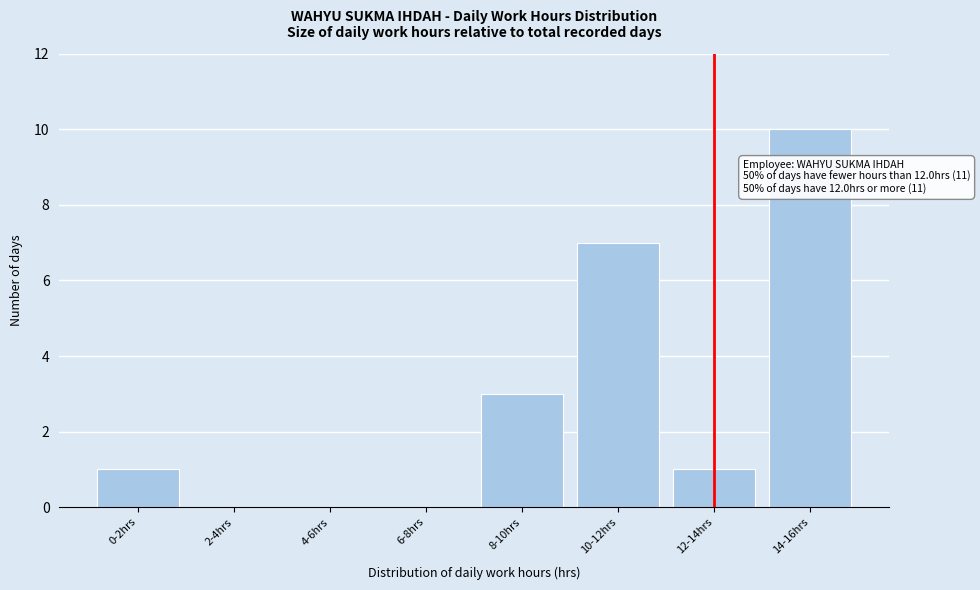

Reading left to right, list all the values displayed in this chart.

0-2hrs=1	2-4hrs=0	4-6hrs=0	6-8hrs=0	8-10hrs=3	10-12hrs=7	12-14hrs=1	14-16hrs=10